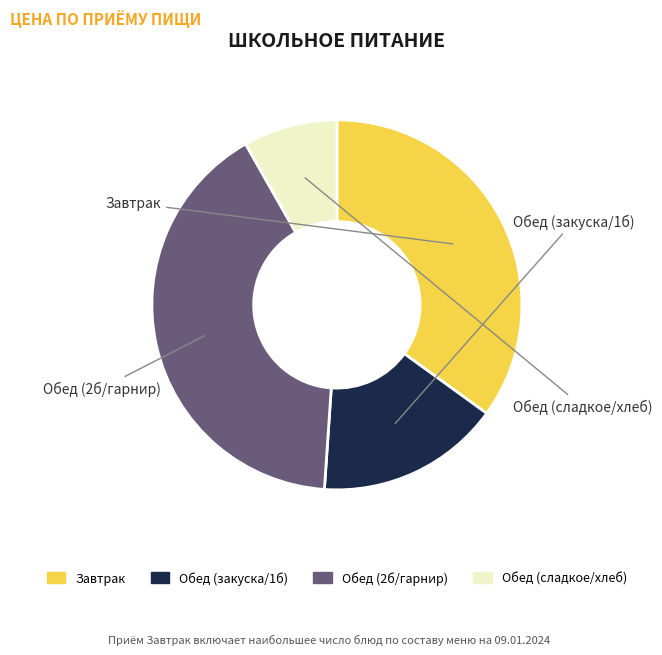

How many slices are in this pie chart?

4